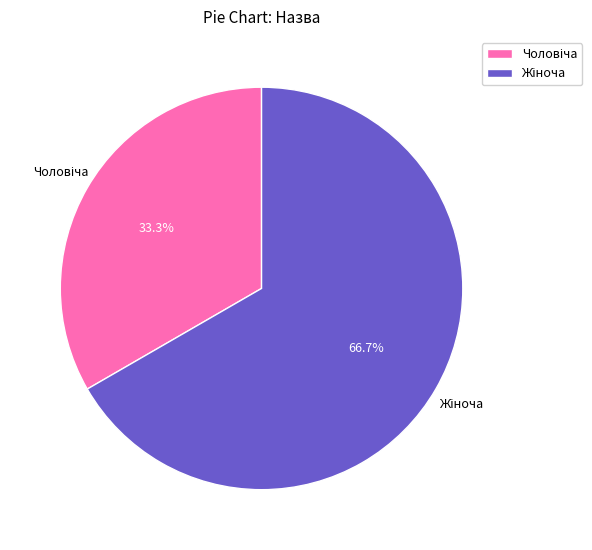

To the nearest percent, what is the difference between the largest and smallest slice percentages?

33%